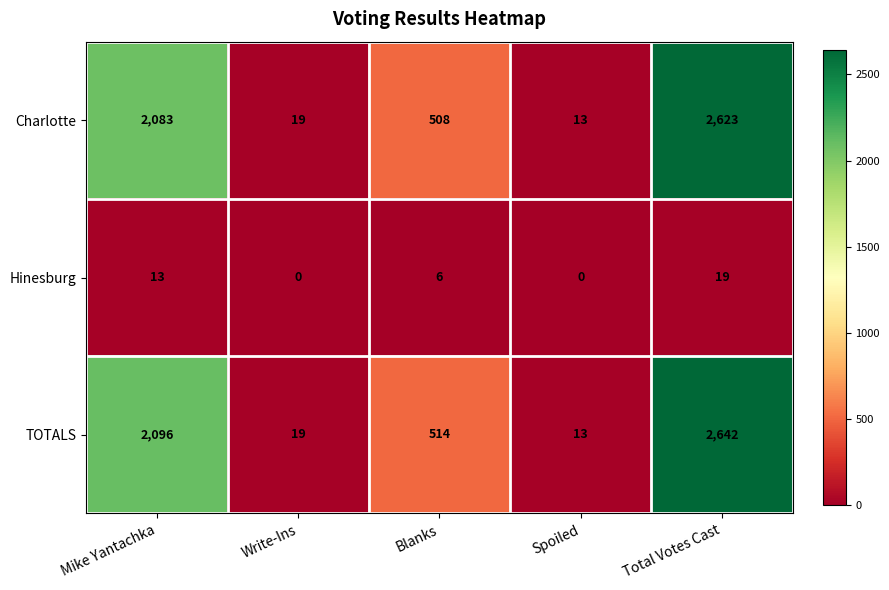

At how many categories does at least one series exceed 107?

3